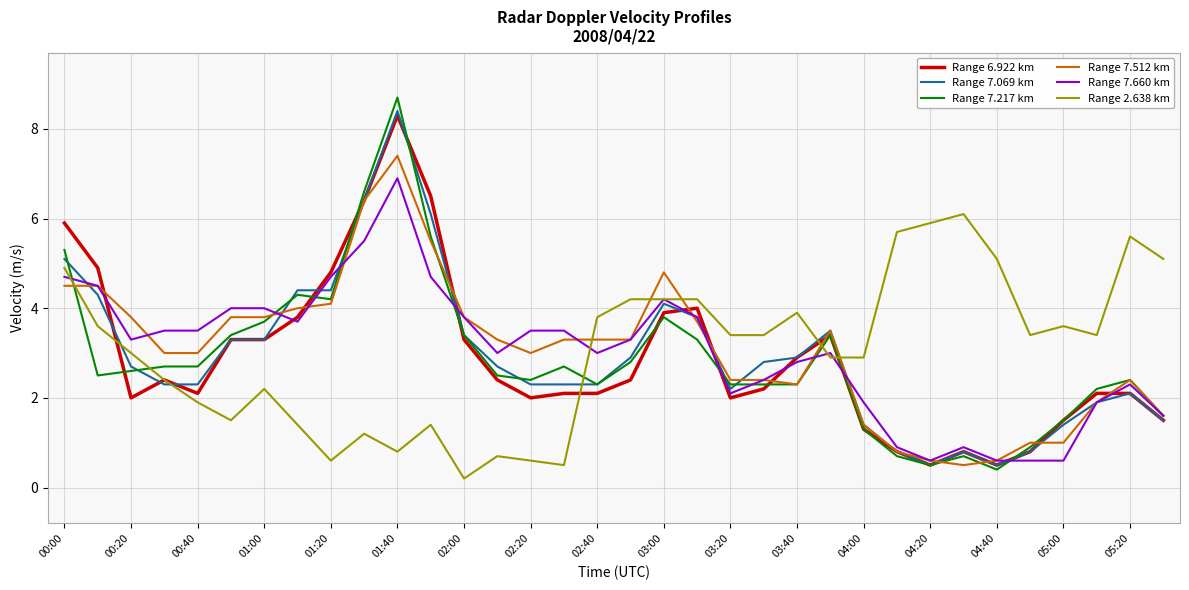

What is the greatest value displayed?

8.7